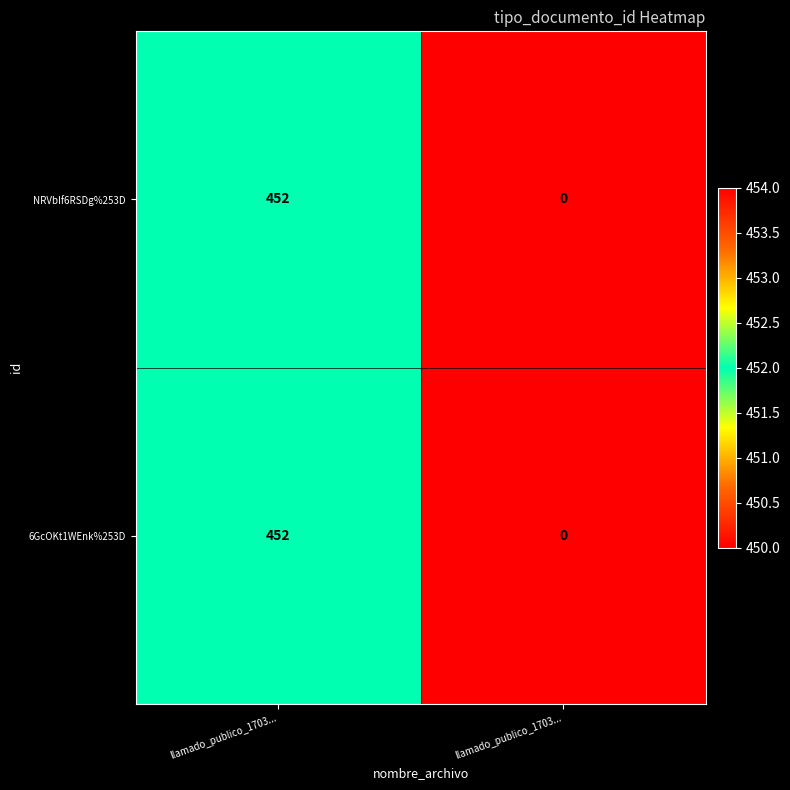

How many categories are shown in the chart?

2